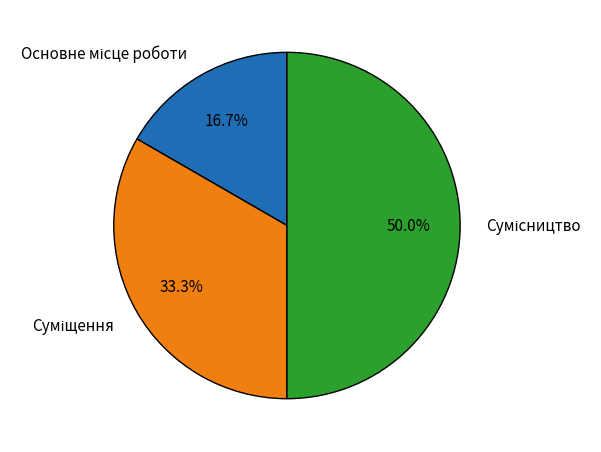

Does Основне місце роботи account for over 50% of the chart?

No